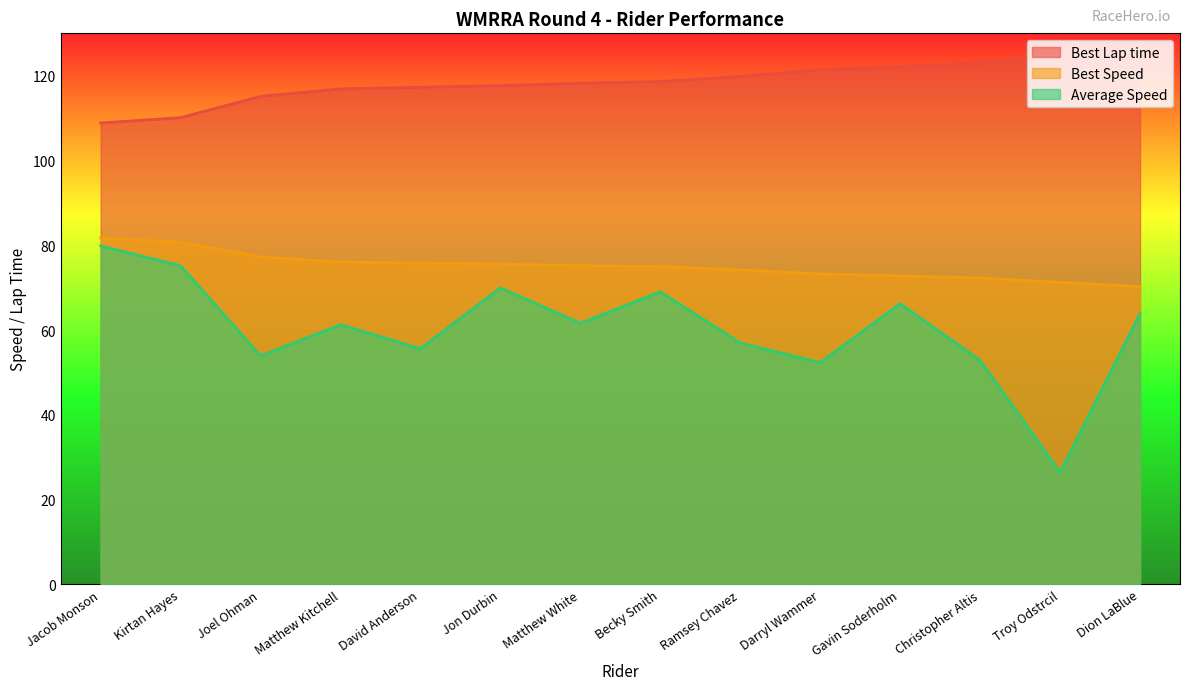

The Best Speed series shows 72.8 at Gavin Soderholm. True or false?

True